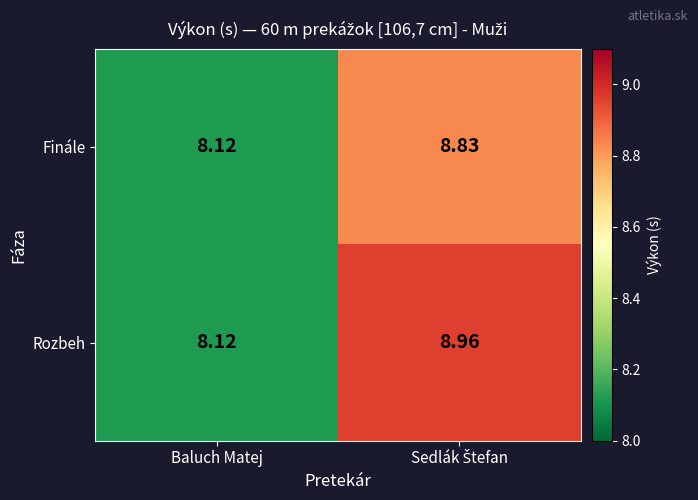

Which series has the widest spread of values?

Rozbeh